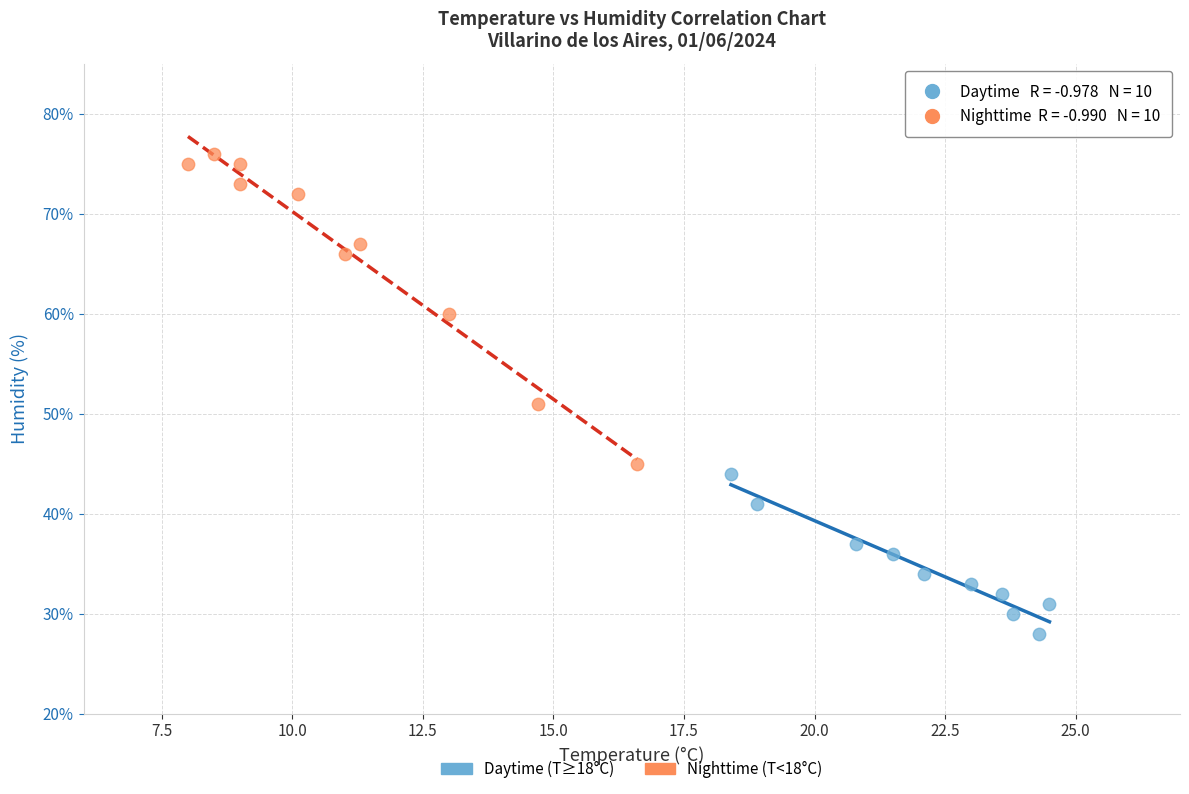

What are all the series names shown in the legend?

Daytime (T≥18°C), Nighttime (T<18°C)